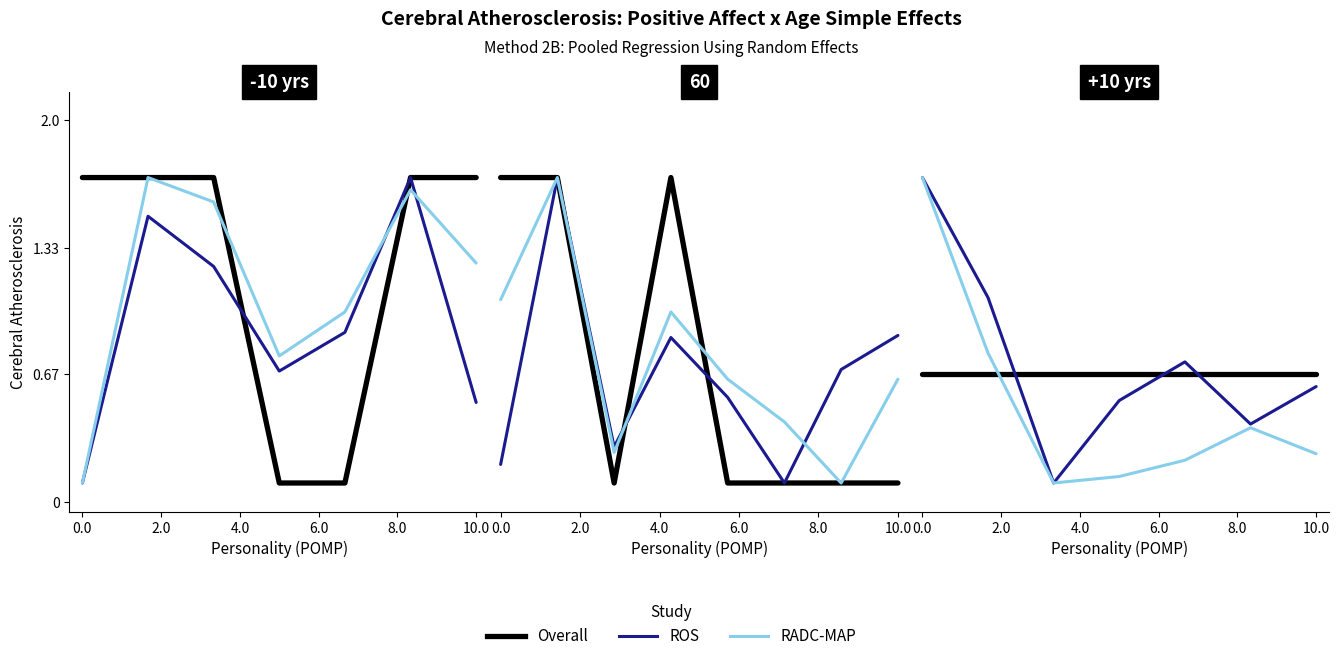

After their last crossing, which series has the higher values: Overall or RADC-MAP?

Overall